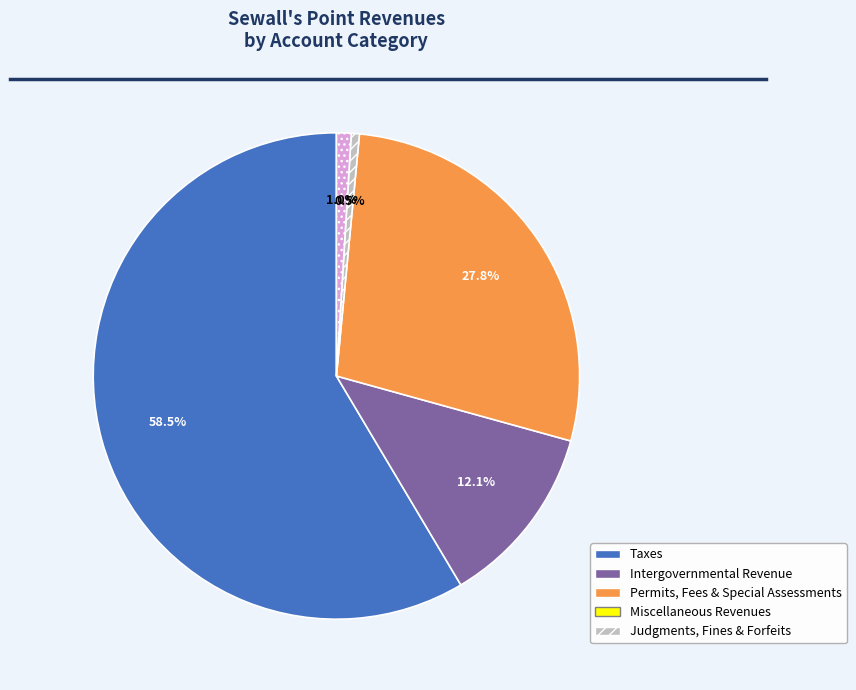

How many segments does this pie chart have?

5